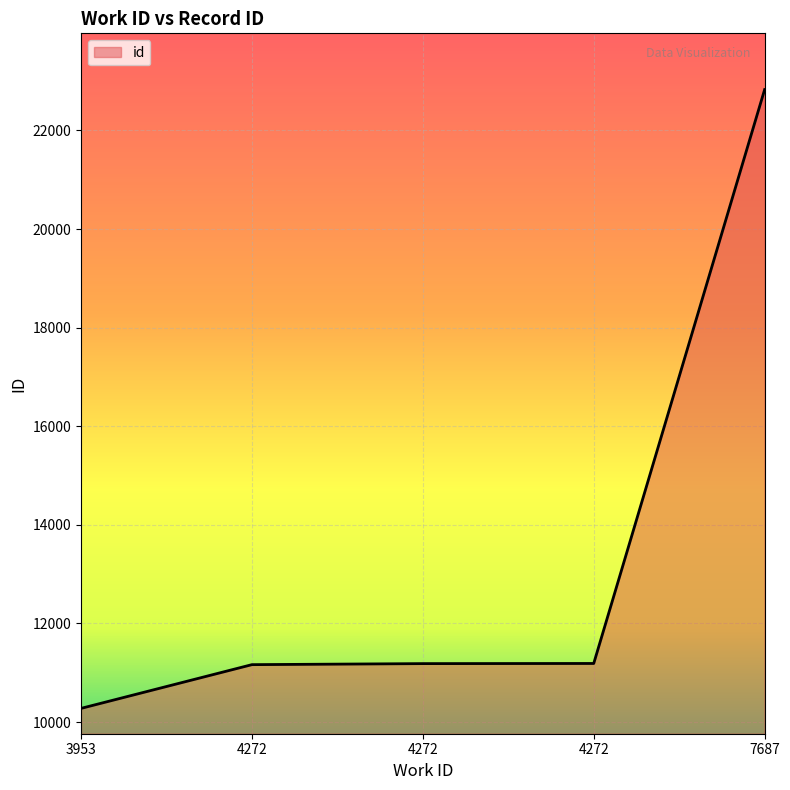

How many distinct data groups are displayed?

1